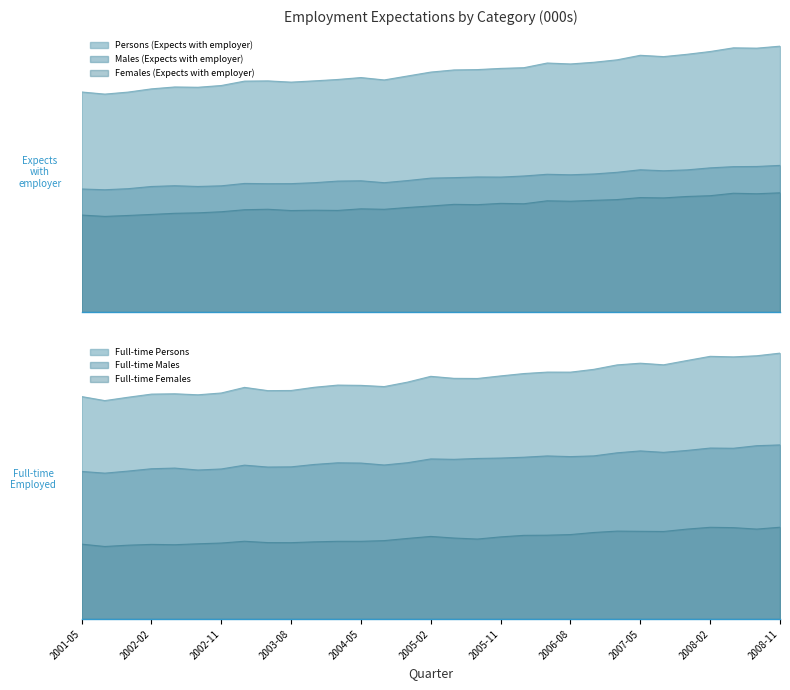

Reading left to right, transcribe all the data shown in this chart.

Persons (Expects with employer): 8083.5	8005.5	8079.4	8198.0	8267.6	8256.9	8321.0	8482.5	8491.1	8445.5	8492.1	8542.7	8613.3	8525.9	8670.4	8814.6	8893.3	8905.6	8949.4	8976.0	9147.4	9113.1	9174.6	9264.6	9431.1	9382.9	9467.3	9569.7	9705.0	9693.1	9766.6
Males (Expects with employer): 4520.3	4492.3	4531.7	4612.0	4640.4	4612.9	4636.5	4724.2	4715.0	4716.8	4751.5	4810.2	4821.5	4751.7	4830.1	4919.3	4937.1	4961.5	4957.7	4997.9	5060.7	5042.4	5071.6	5133.1	5225.9	5189.9	5222.0	5296.1	5341.2	5347.2	5387.4
Females (Expects with employer): 3563.2	3513.2	3547.8	3586.0	3627.2	3644.0	3684.5	3758.3	3776.1	3728.6	3740.6	3732.5	3791.9	3774.2	3840.3	3895.3	3956.2	3944.1	3991.7	3978.1	4086.7	4070.7	4103.0	4131.5	4205.3	4192.9	4245.3	4273.6	4363.8	4345.9	4379.3
Full-time Persons: 5982.7	5873.5	5964.1	6048.1	6056.9	6029.8	6078.1	6229.1	6141.8	6145.4	6232.3	6290.5	6283.4	6250.6	6370.6	6526.2	6472.1	6468.4	6537.5	6601.1	6639.9	6638.9	6713.9	6833.4	6879.3	6836.1	6951.2	7063.9	7049.3	7079.3	7150.2
Full-time Males: 3969.0	3922.9	3978.5	4041.2	4059.0	4006.8	4035.0	4137.7	4086.8	4092.0	4156.8	4200.7	4193.7	4142.1	4203.2	4305.1	4294.3	4317.8	4328.7	4351.2	4385.6	4367.6	4386.7	4469.3	4520.7	4481.9	4533.3	4597.3	4592.0	4660.8	4681.8
Full-time Females: 2013.8	1950.6	1985.7	2006.9	1997.9	2023.0	2043.1	2091.4	2055.0	2053.4	2075.5	2089.8	2089.6	2108.6	2167.3	2221.1	2177.8	2150.6	2208.8	2249.9	2254.3	2271.3	2327.2	2364.1	2358.7	2354.2	2417.9	2466.6	2457.2	2418.5	2468.4